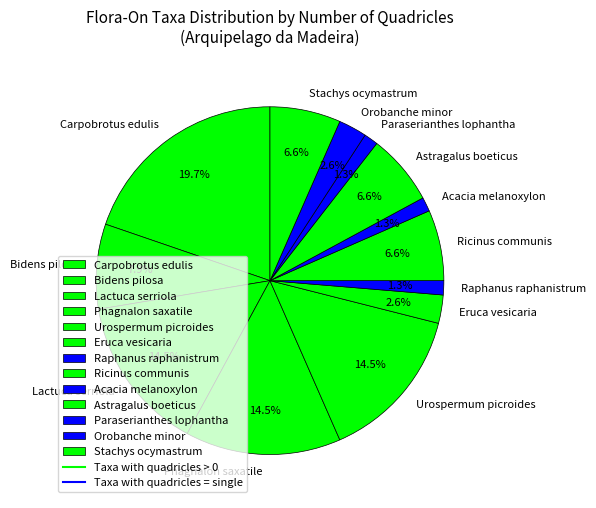

How many segments does this pie chart have?

13